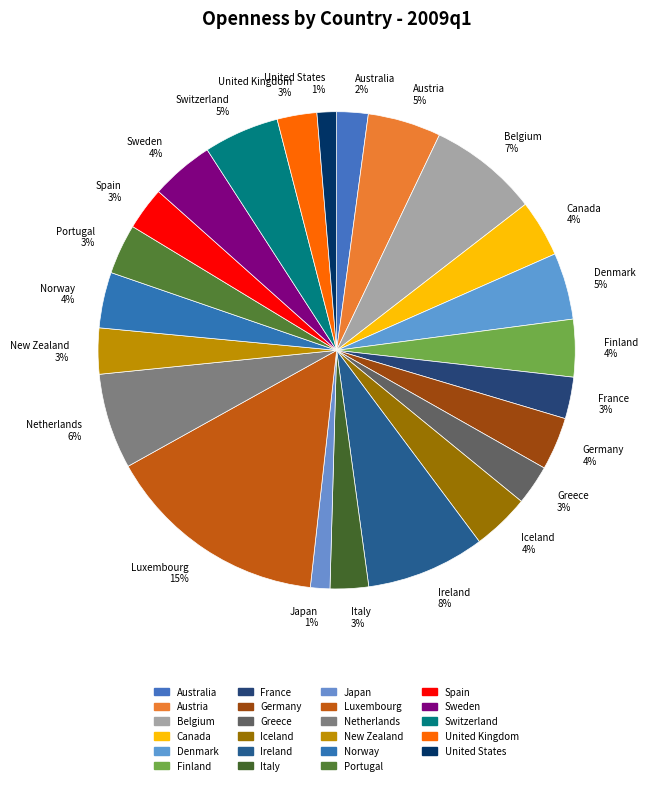

Which has a higher value, Denmark 5% or Germany 4%?

Denmark 5%